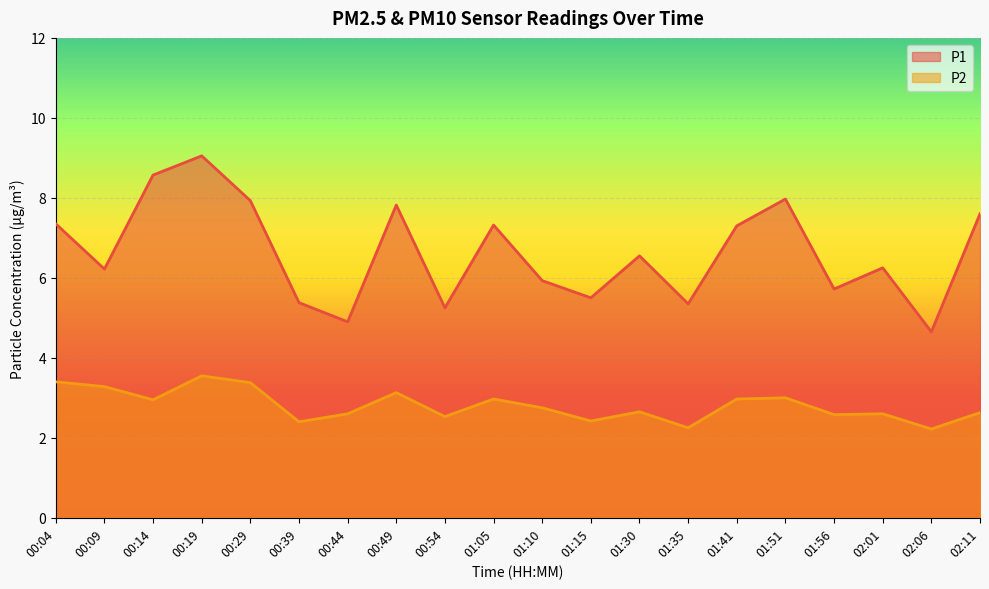

Is it true that P2 equals 3.4 at 00:29?

True